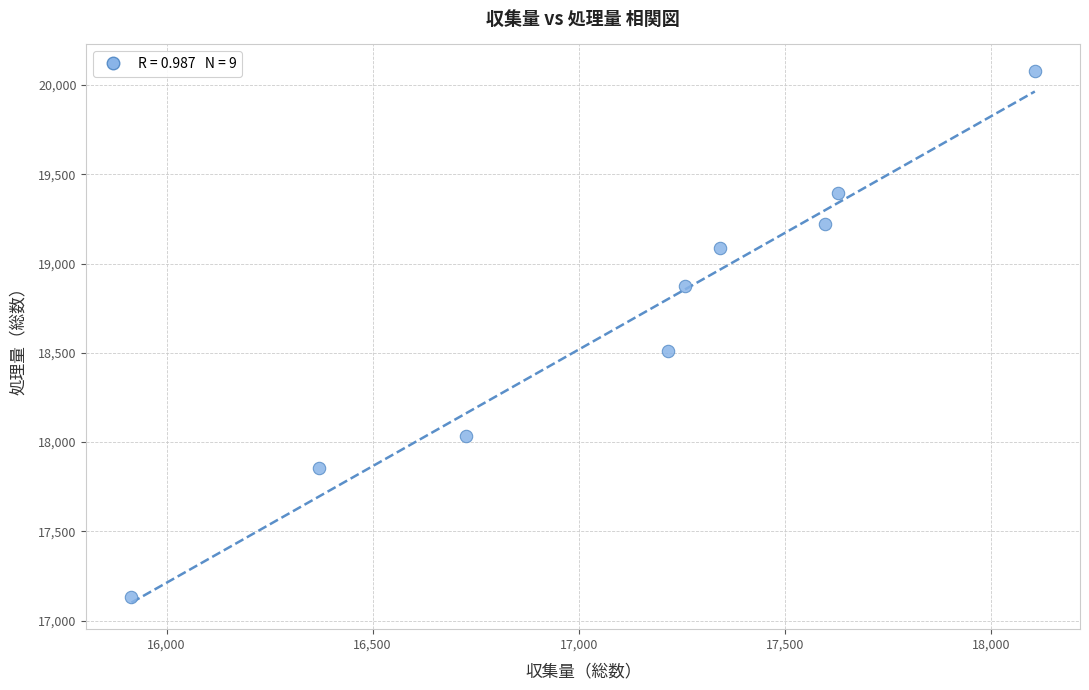

What is the range of X values (max minus min)?

2192